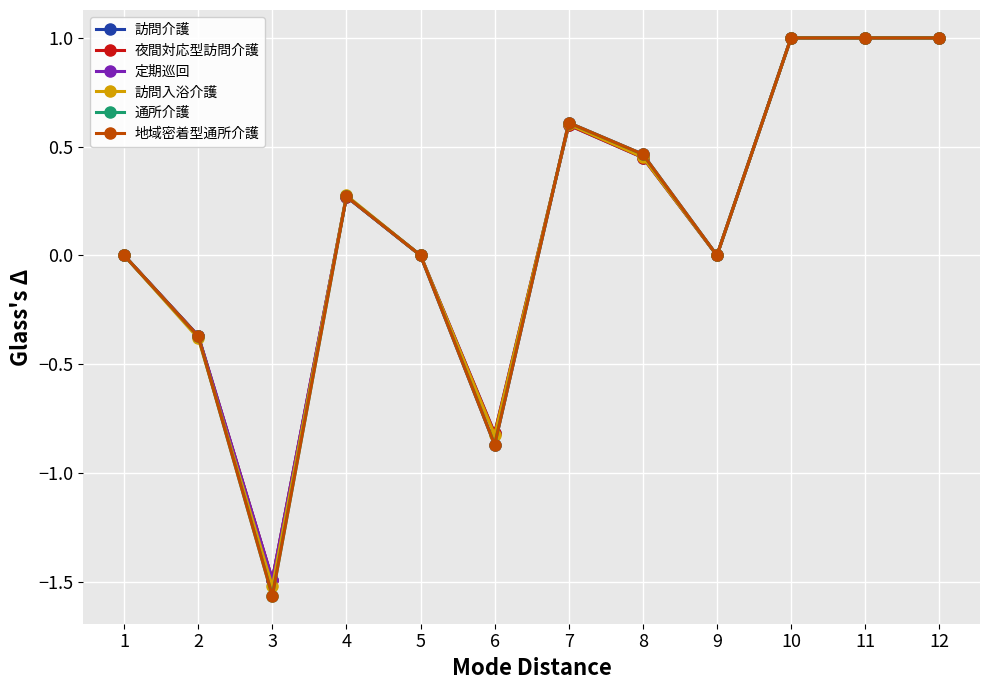

What is the maximum value for 定期巡回?

1.0